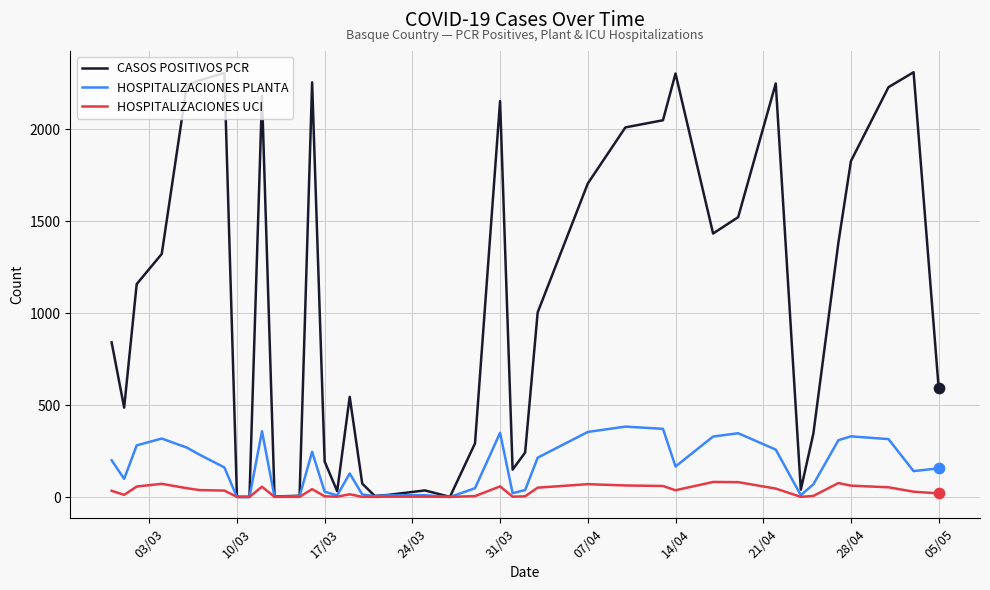

Which series has the widest spread of values?

CASOS POSITIVOS PCR